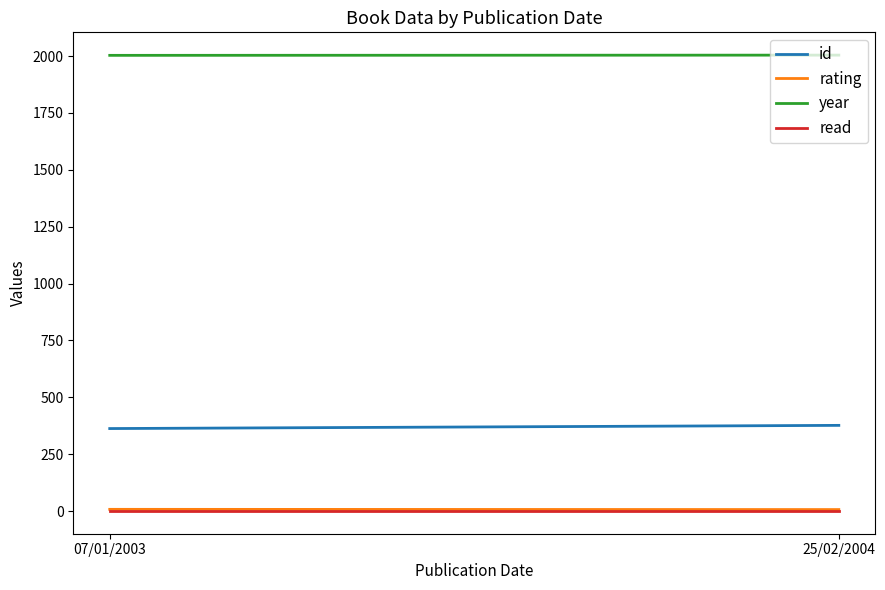

Between 07/01/2003 and 25/02/2004, which series saw the biggest shift?

id